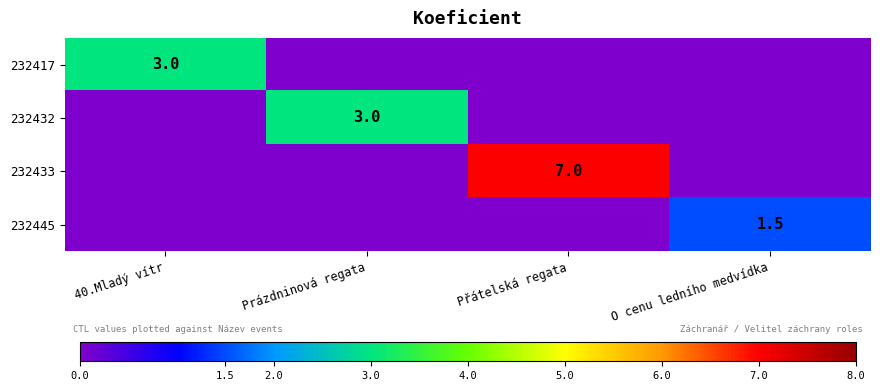

At which category does the chart reach its minimum across all series?

Prázdninová regata